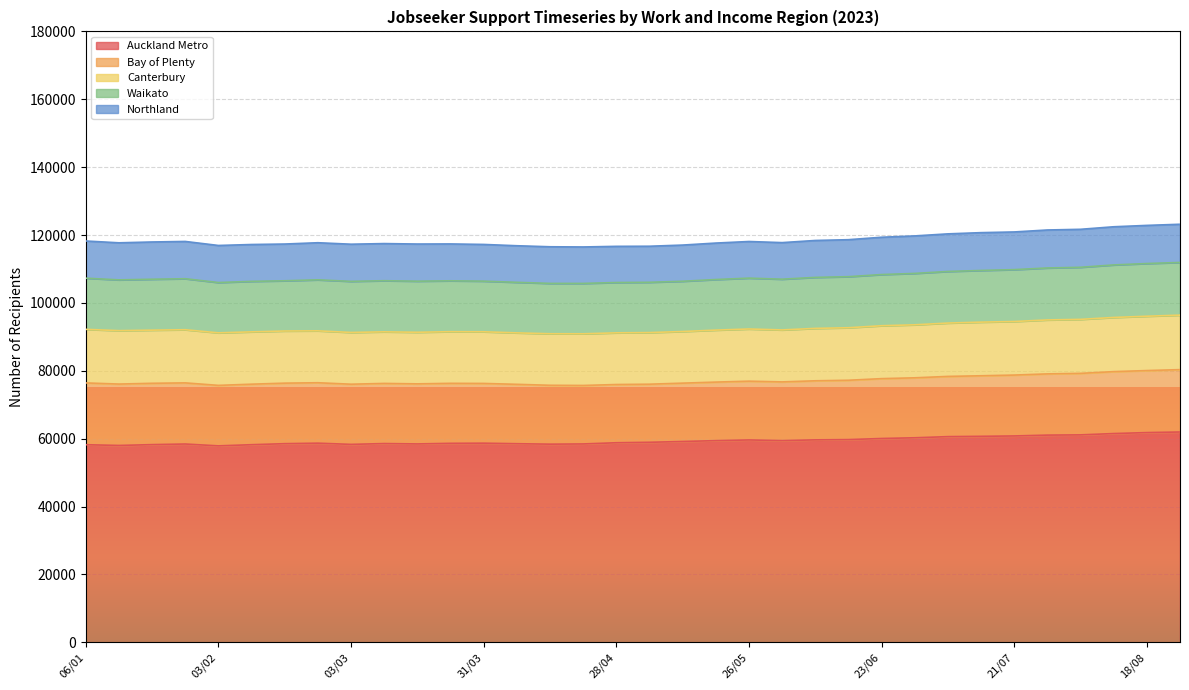

True or false: Waikato has a value of 15522 at 25/08.

True